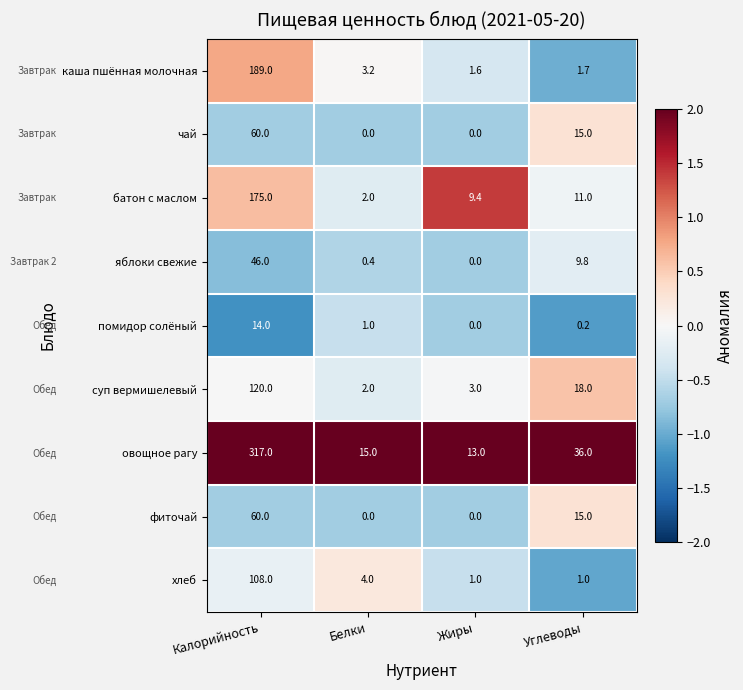

What is the difference between the чай values at Калорийность and Углеводы?

45.0